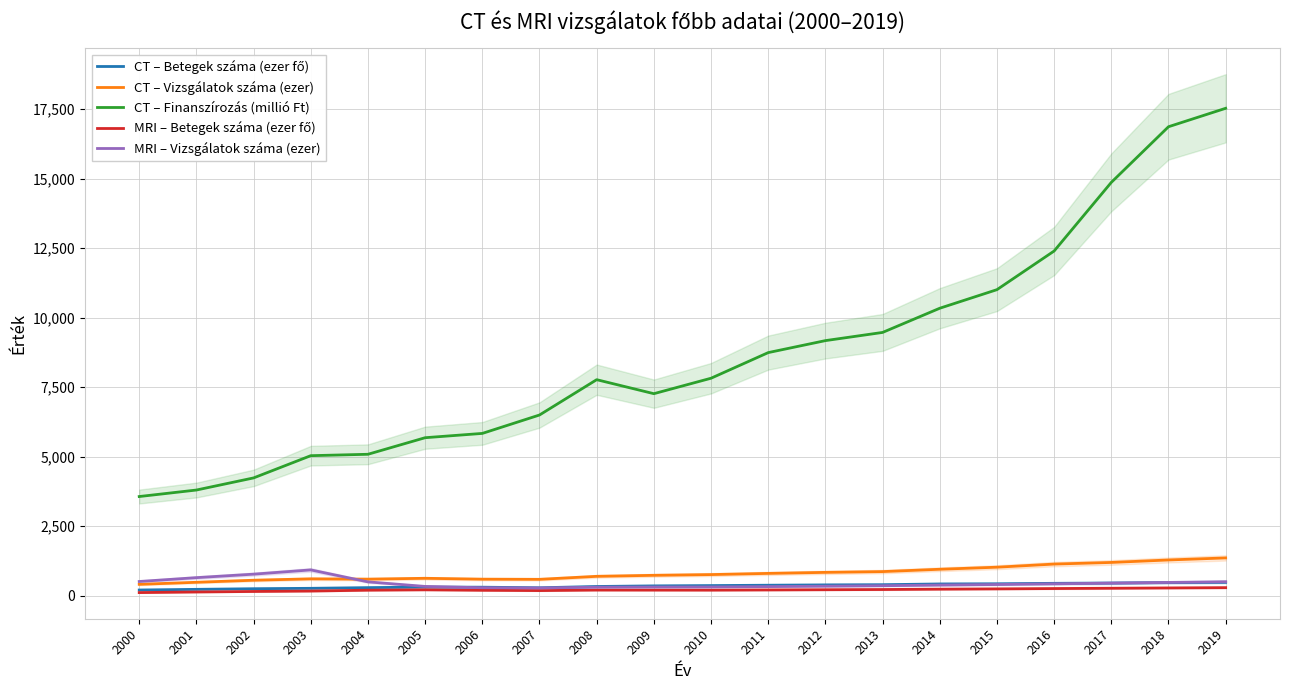

How many lines are shown in the chart?

5